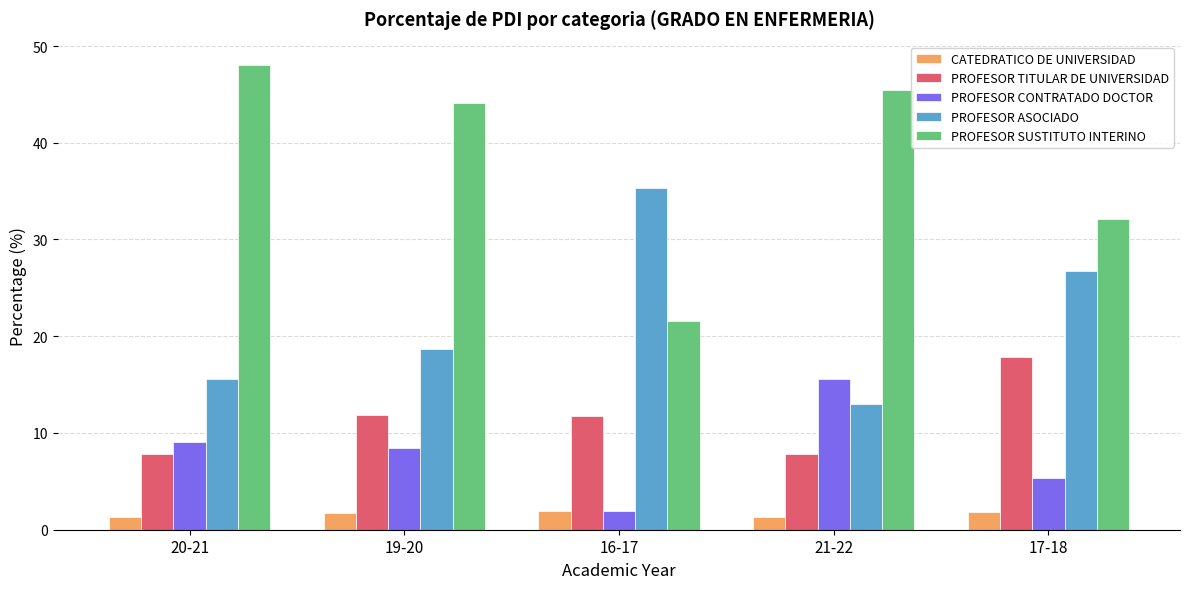

At 19-20, list the series in order from smallest to largest.

CATEDRATICO DE UNIVERSIDAD, PROFESOR CONTRATADO DOCTOR, PROFESOR TITULAR DE UNIVERSIDAD, PROFESOR ASOCIADO, PROFESOR SUSTITUTO INTERINO